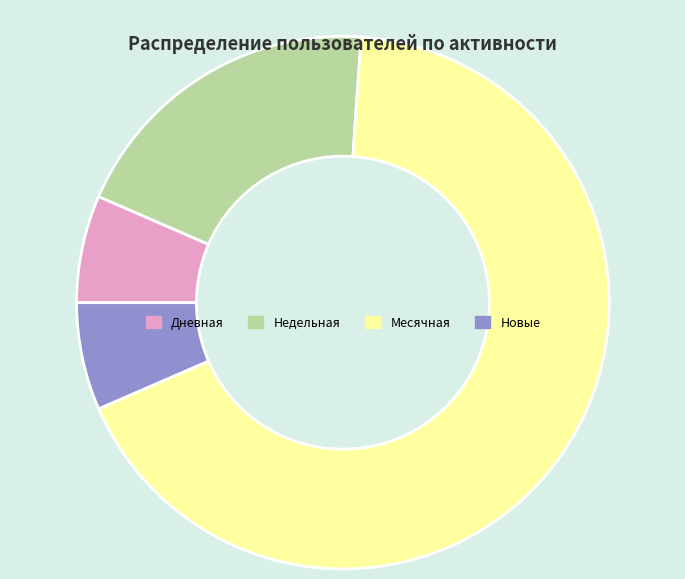

How many segments does this pie chart have?

4